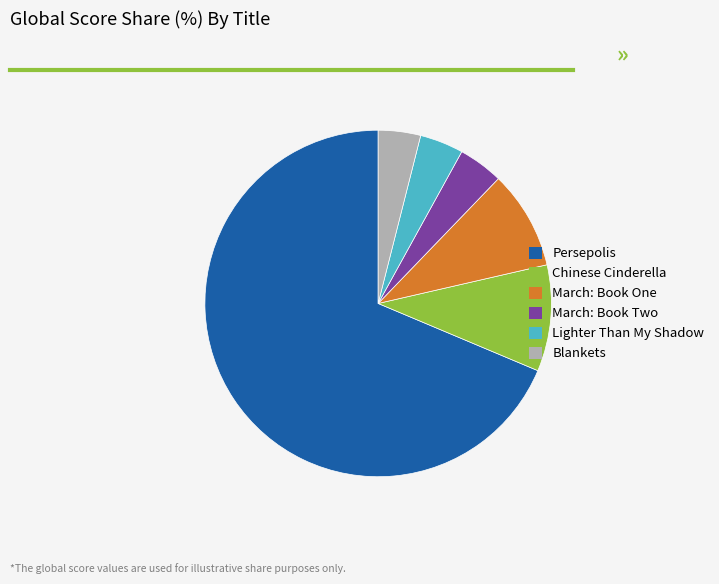

Is it true that March: Book Two is 4% of the pie?

True